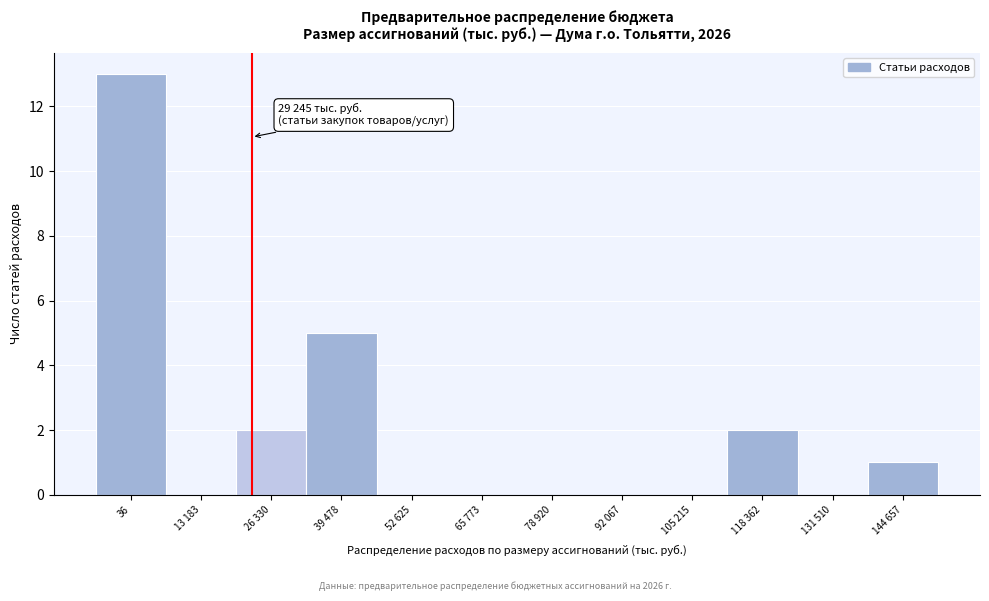

Reading right to left, what are all the values shown in this chart?

144 657=1	131 510=0	118 362=2	105 215=0	92 067=0	78 920=0	65 773=0	52 625=0	39 478=5	26 330=2	13 183=0	36=13